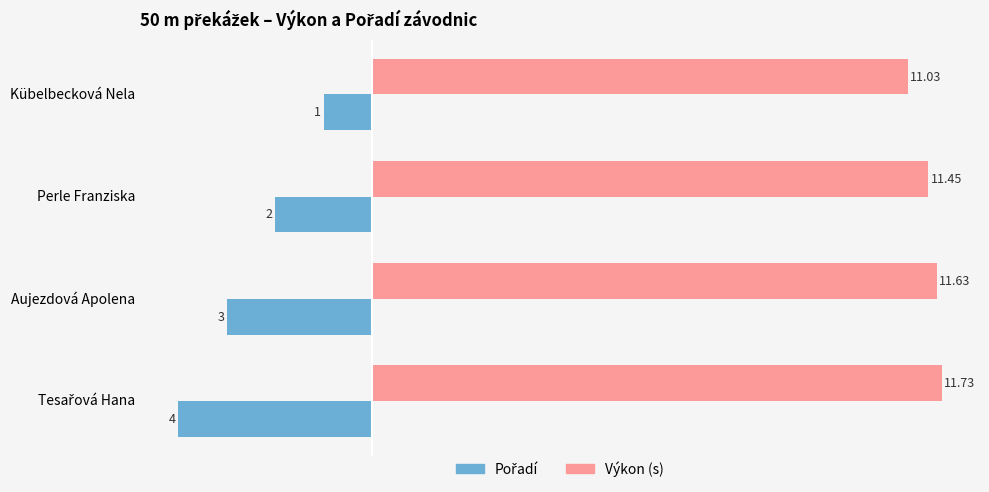

What is the average value of the Výkon (s) series?

11.5